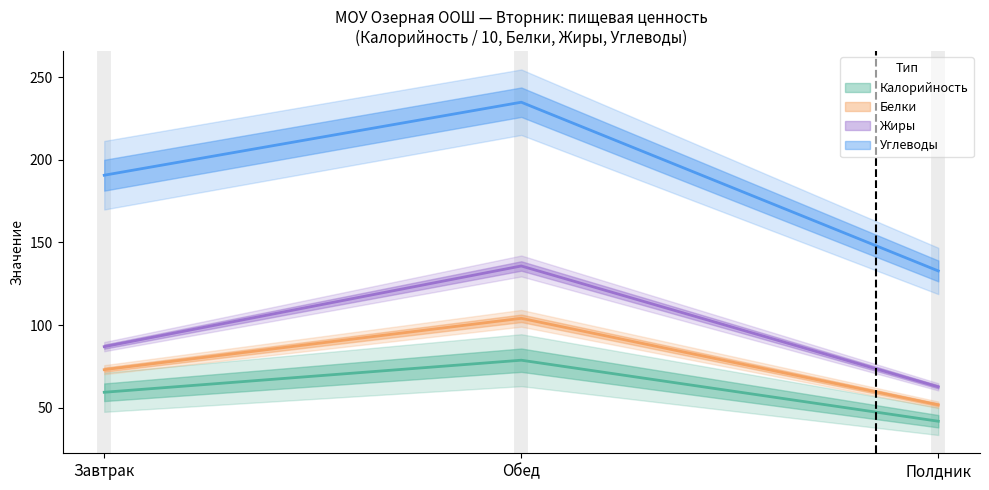

At which category is the sum across all series the highest?

Обед